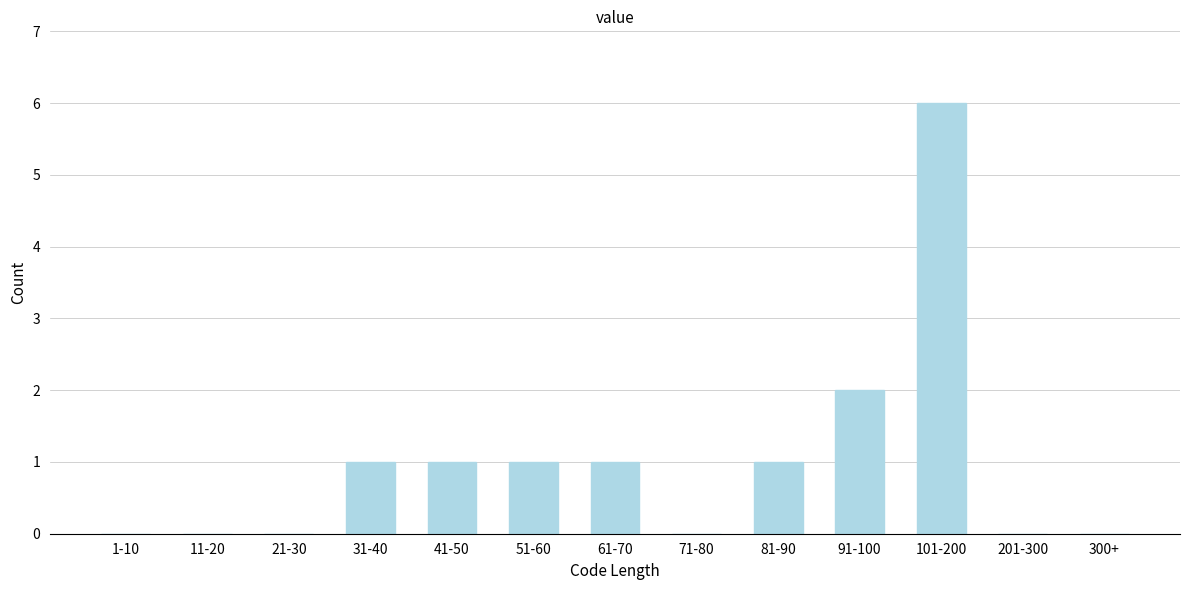

Reading right to left, list all the values displayed in this chart.

300+=0	201-300=0	101-200=6	91-100=2	81-90=1	71-80=0	61-70=1	51-60=1	41-50=1	31-40=1	21-30=0	11-20=0	1-10=0